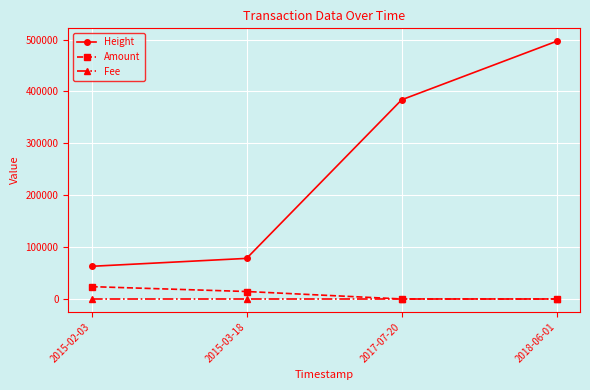

At which category is the sum across all series the highest?

2018-06-01